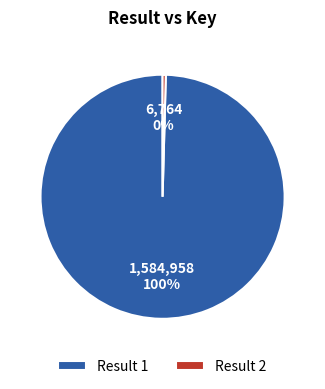

What is the majority slice?

Result 1